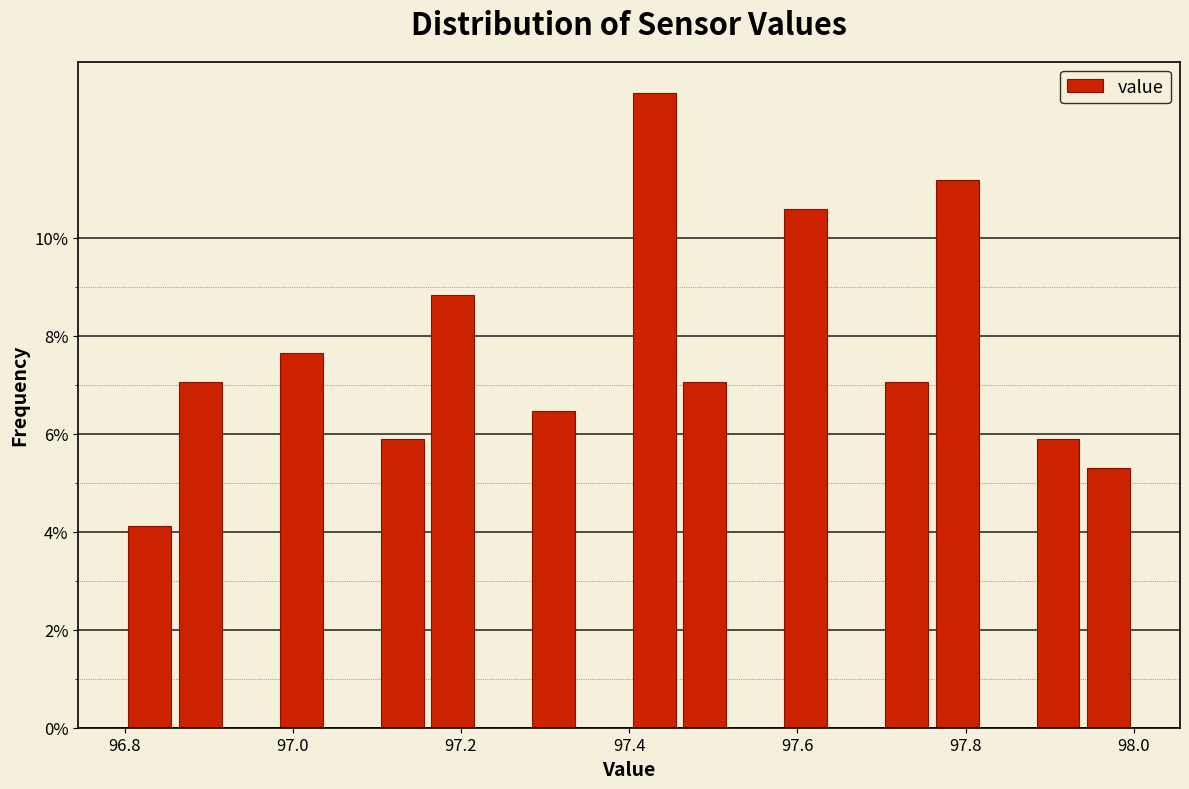

Around what value on the x-axis is the tallest bar? Give the approximate position of its centre, as read against the axis.

97.44